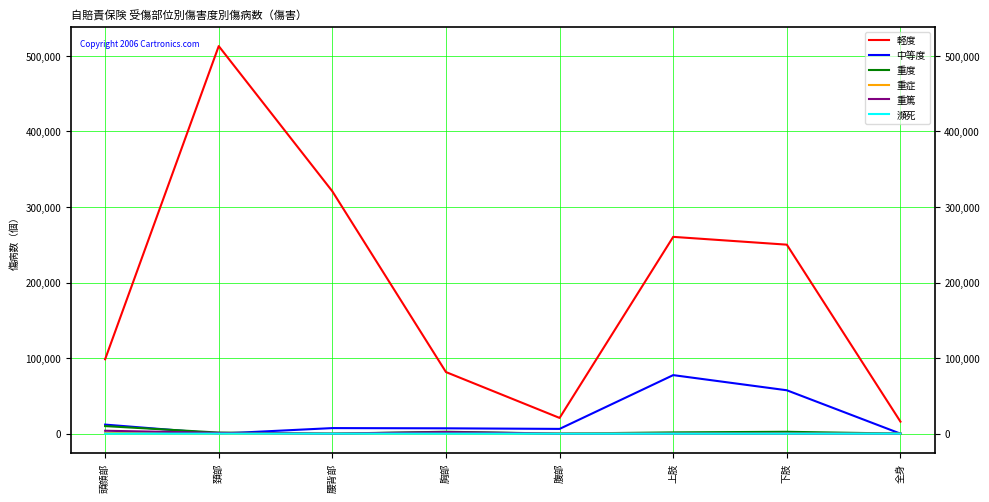

Is it true that 中等度 equals 7057 at 胸部?

True